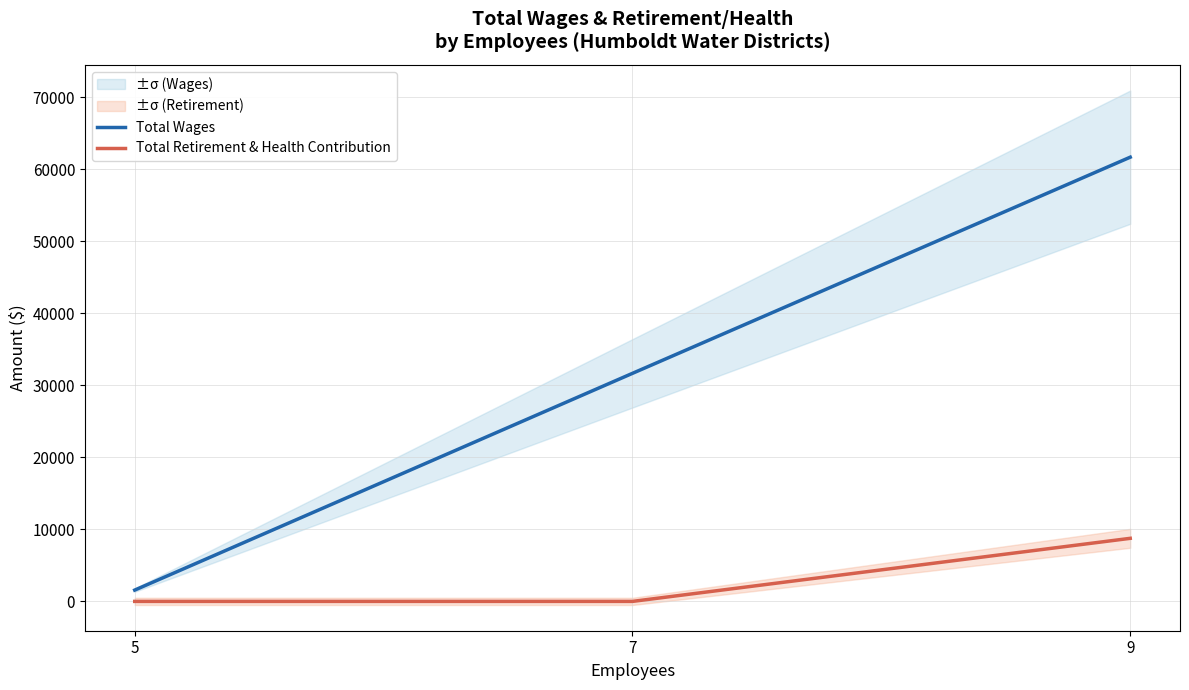

At which label does Total Wages reach its minimum?

5